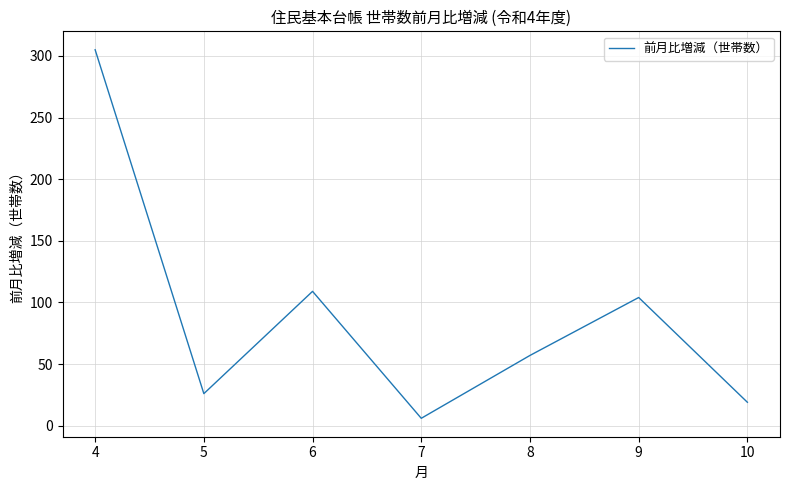

List the labels in order of value, largest first.

4, 6, 9, 8, 5, 10, 7